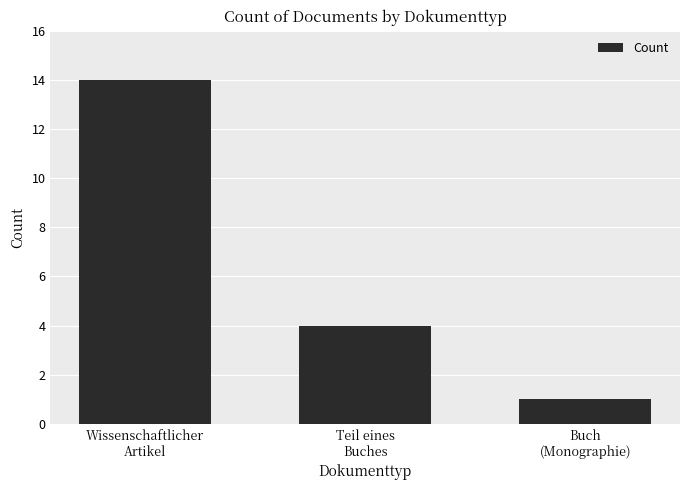

Are the bars horizontal?

No